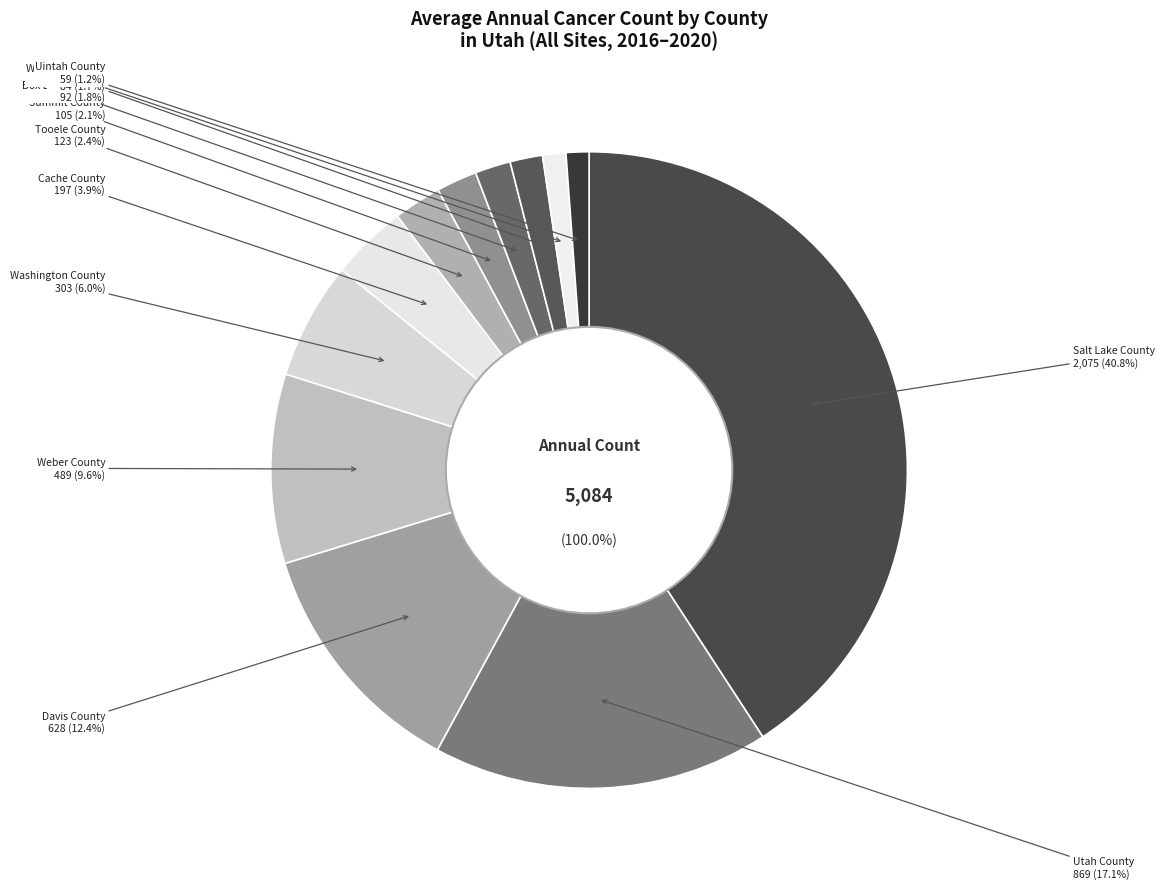

Does Iron County represent more than half of the total?

No